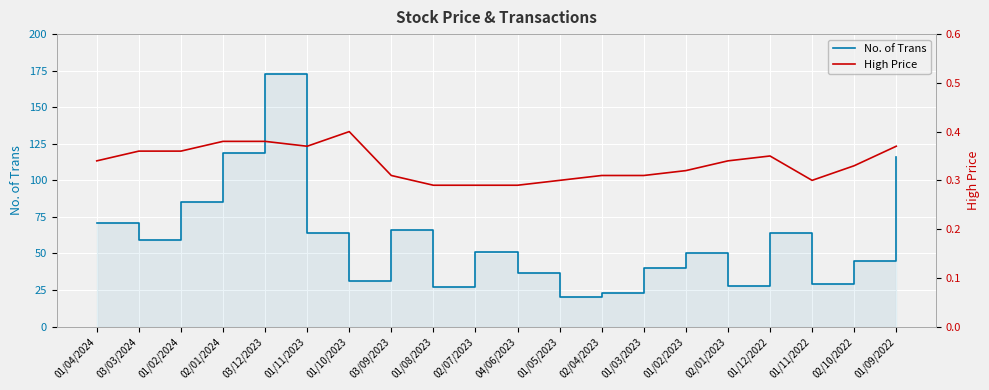

True or false: No. of Trans and High Price intersect in this chart.

False